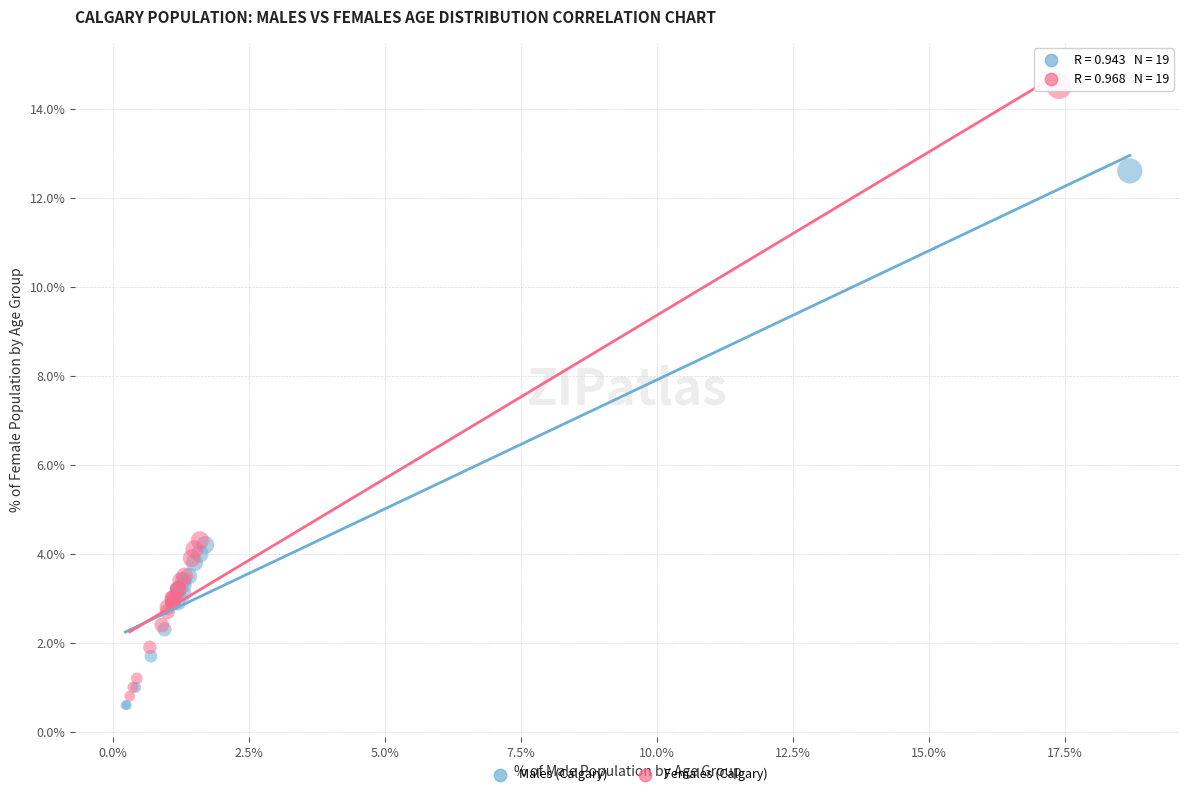

Which series has the widest spread of Y values?

Females (Calgary)